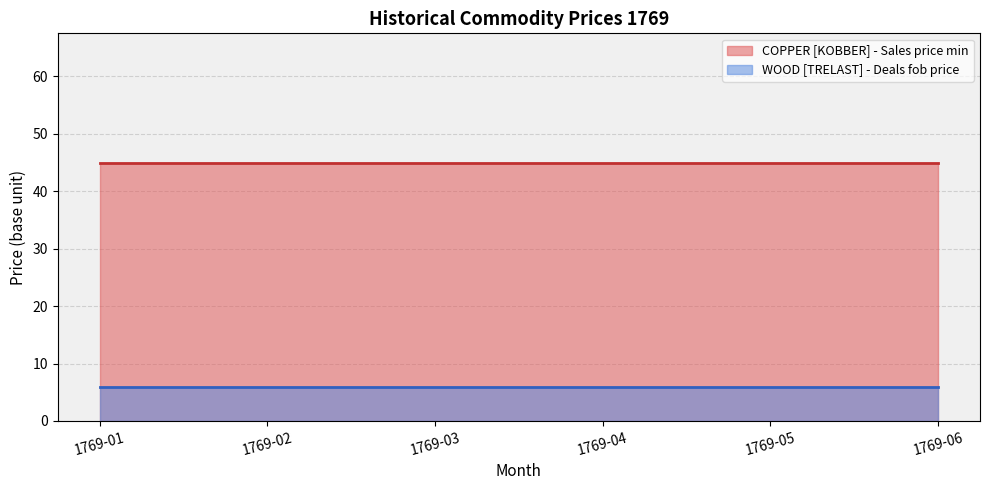

How many data points does each series have?

6